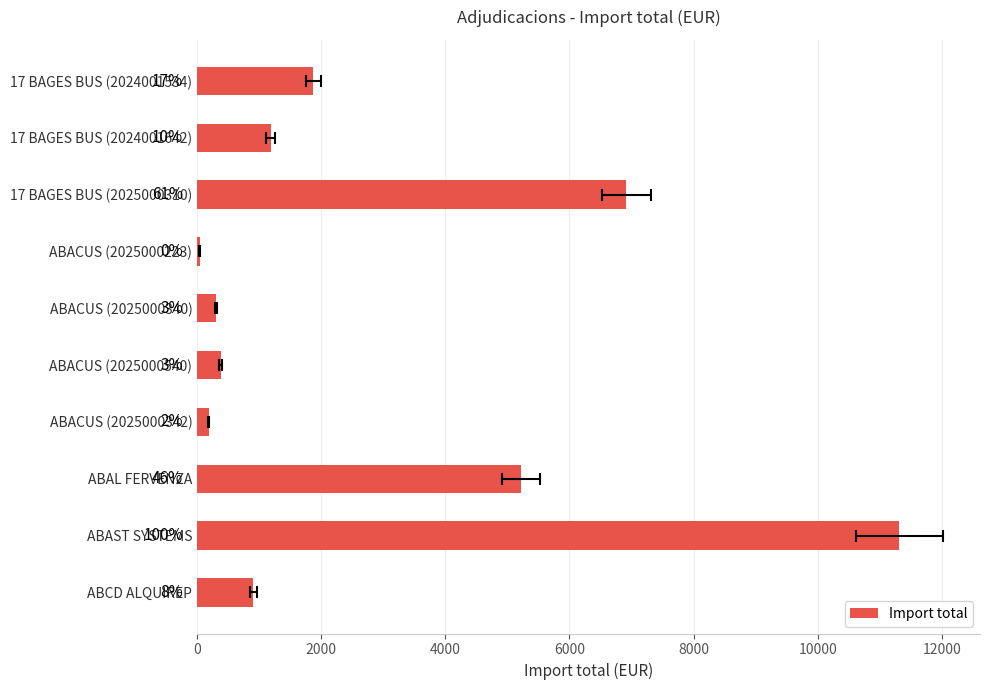

Reading left to right, list all the values displayed in this chart.

1870.0	1183.0	6919.0	39.7	305.2	379.2	187.4	5221.1	11315.5	907.5